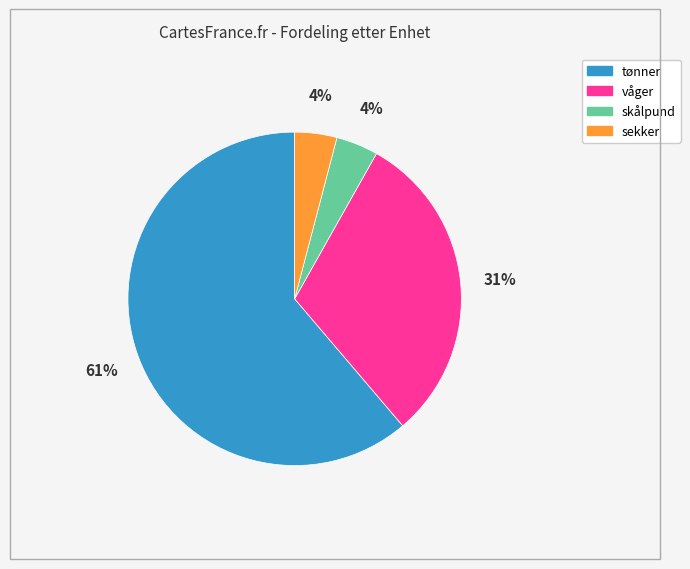

To the nearest percent, what percentage of the pie is tønner?

61%